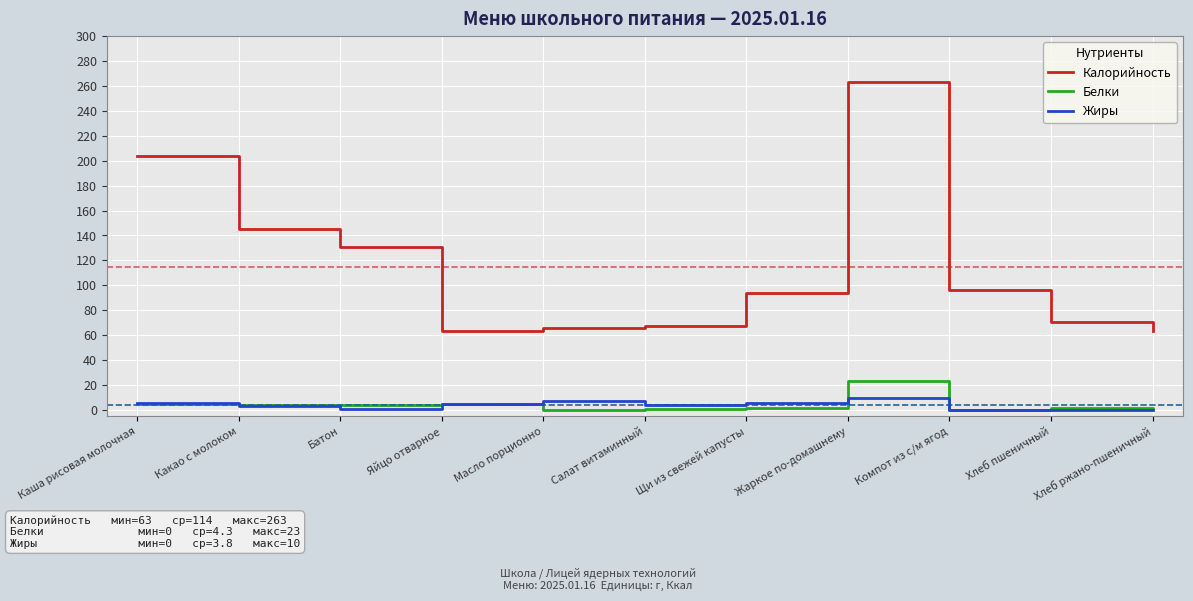

What is the difference between the highest and lowest values at Яйцо отварное?

58